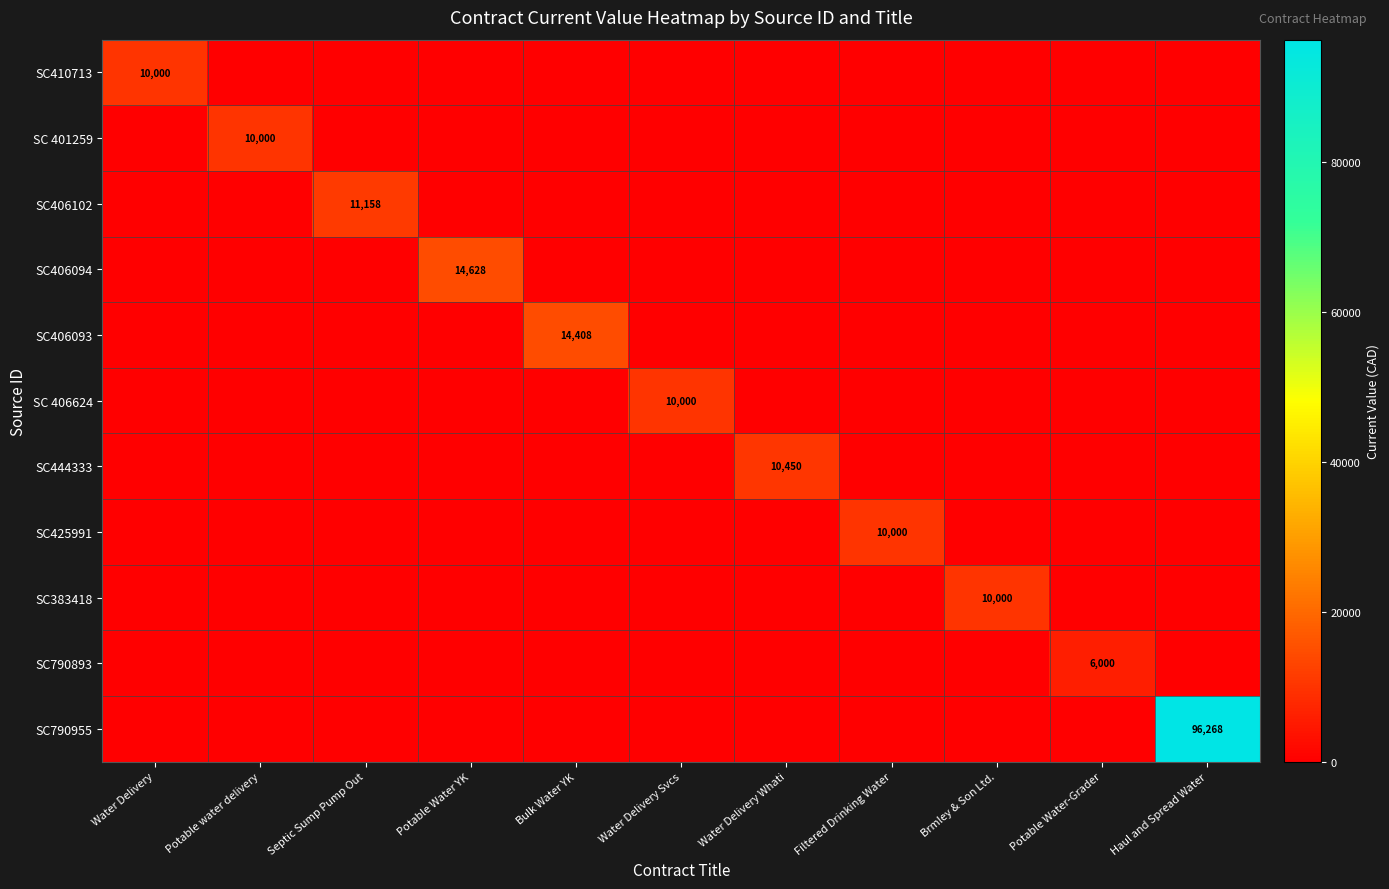

Between Septic Sump Pump Out and Filtered Drinking Water, which series saw the biggest shift?

SC406102